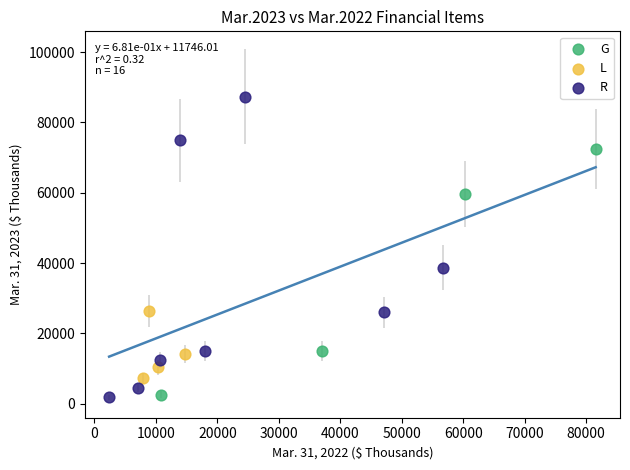

Which series reaches the maximum Y coordinate?

R